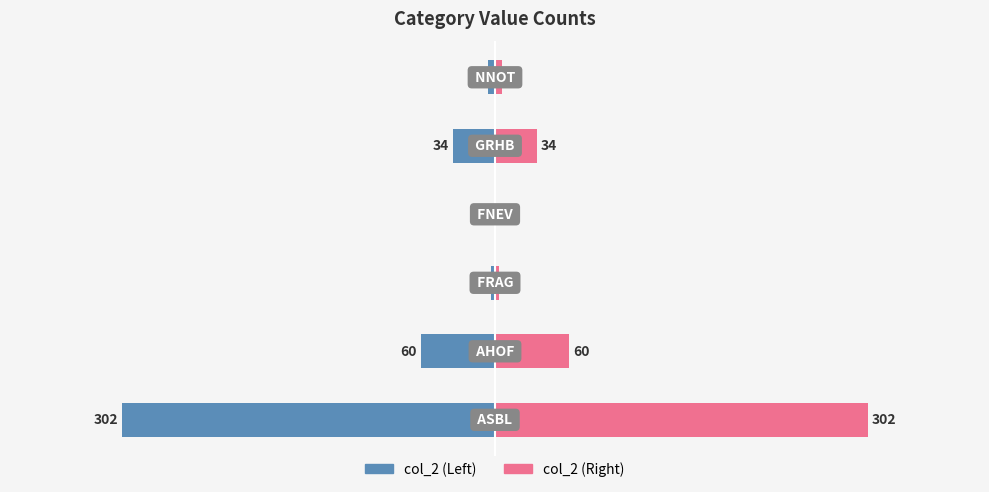

What are all the series names shown in the legend?

col_2 (left), col_2 (right)